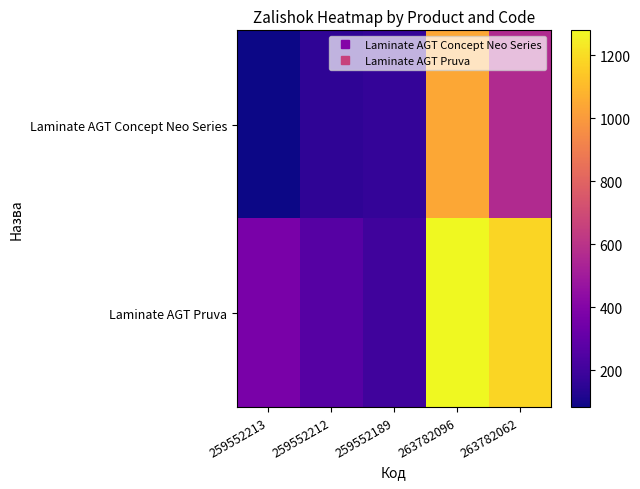

List the series in order of their peak value, highest first.

Laminate AGT Pruva, Laminate AGT Concept Neo Series